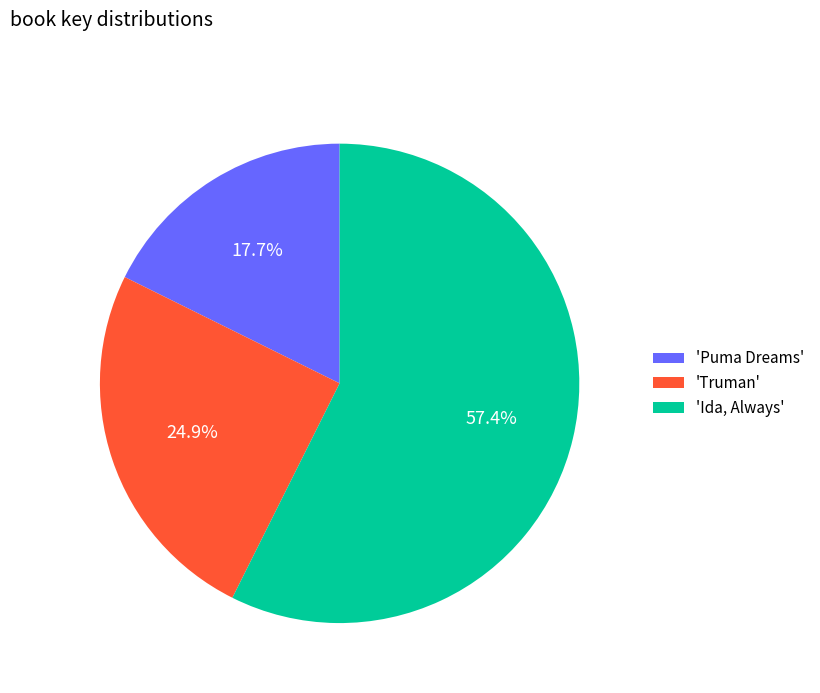

Do 'Ida, Always' and 'Truman' together represent more than half of the pie?

Yes